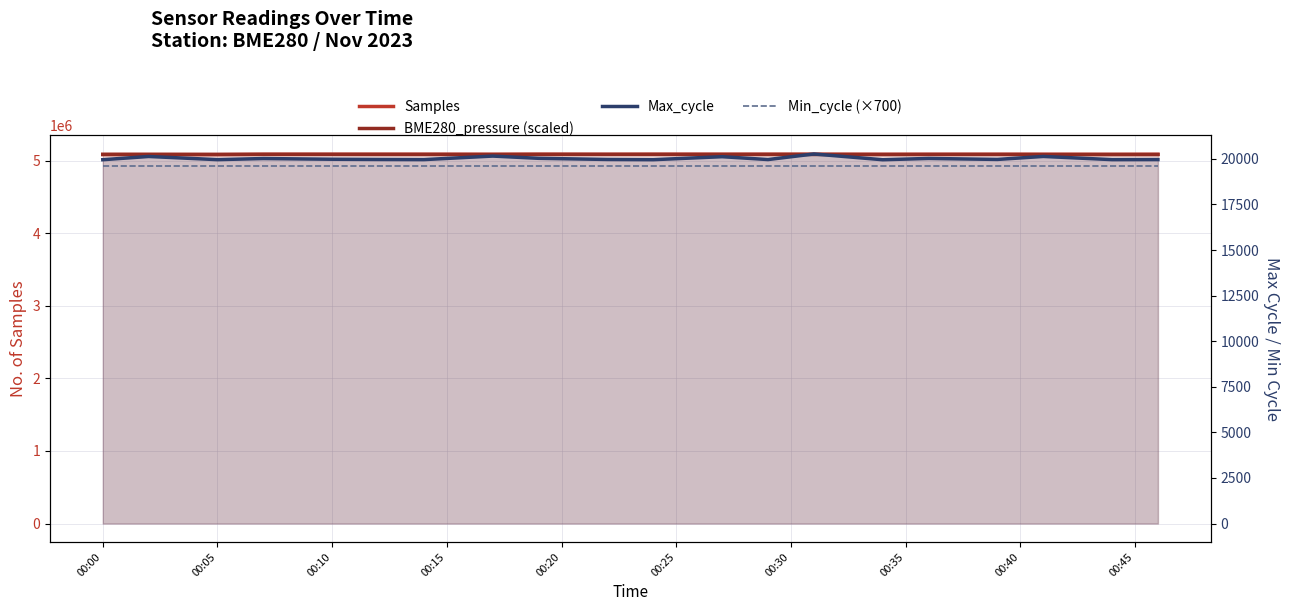

Does the chart have visible grid lines?

Yes